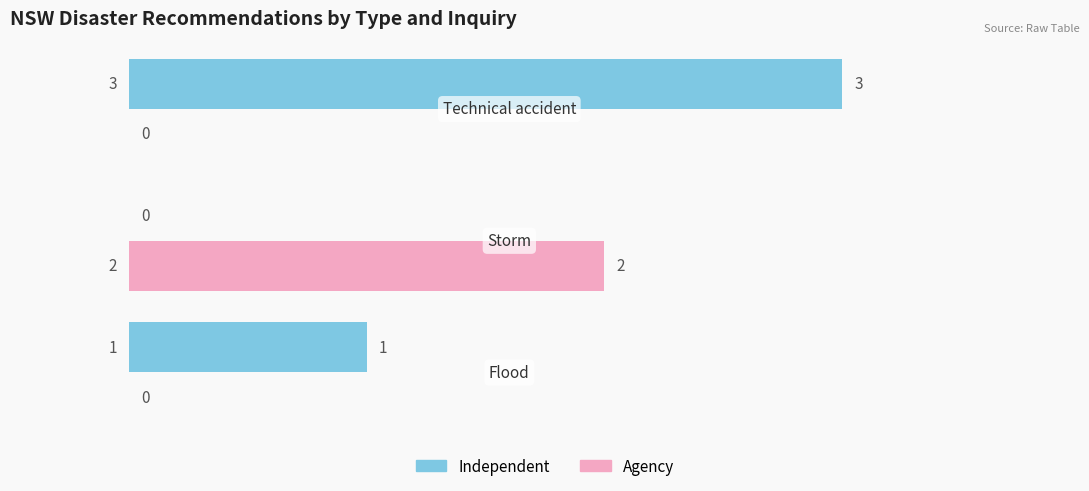

What is the greatest value displayed?

3